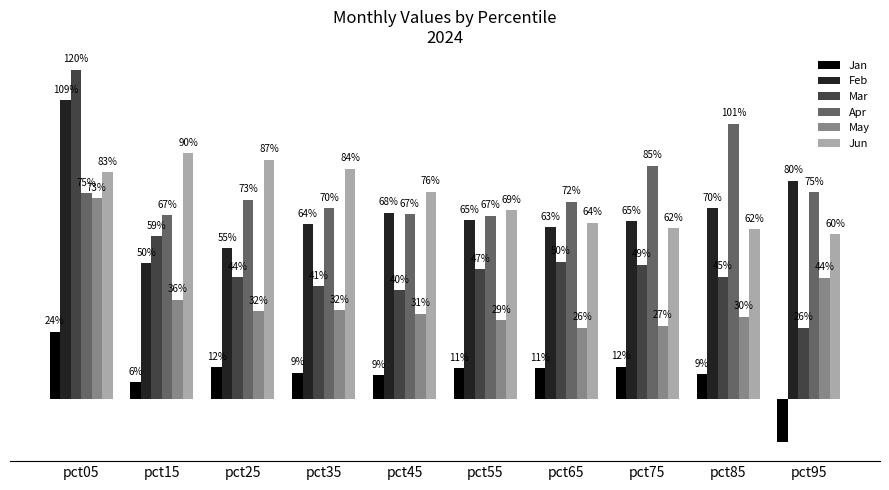

Which series has the largest total across all categories?

Apr